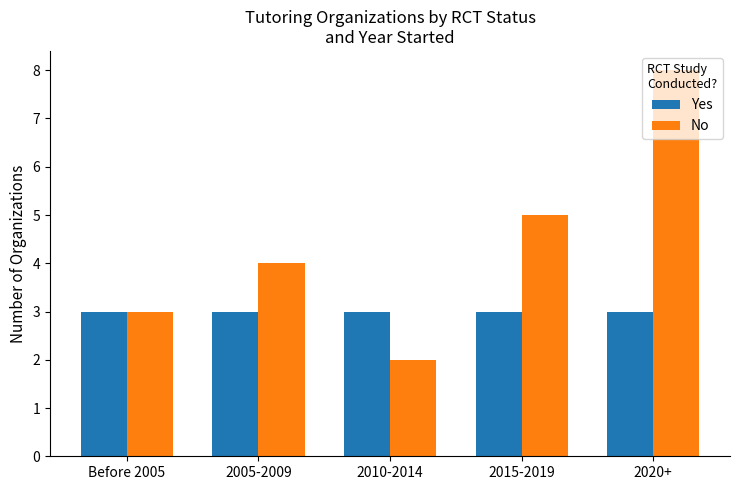

True or false: Yes has a value of 3 at 2020+.

True